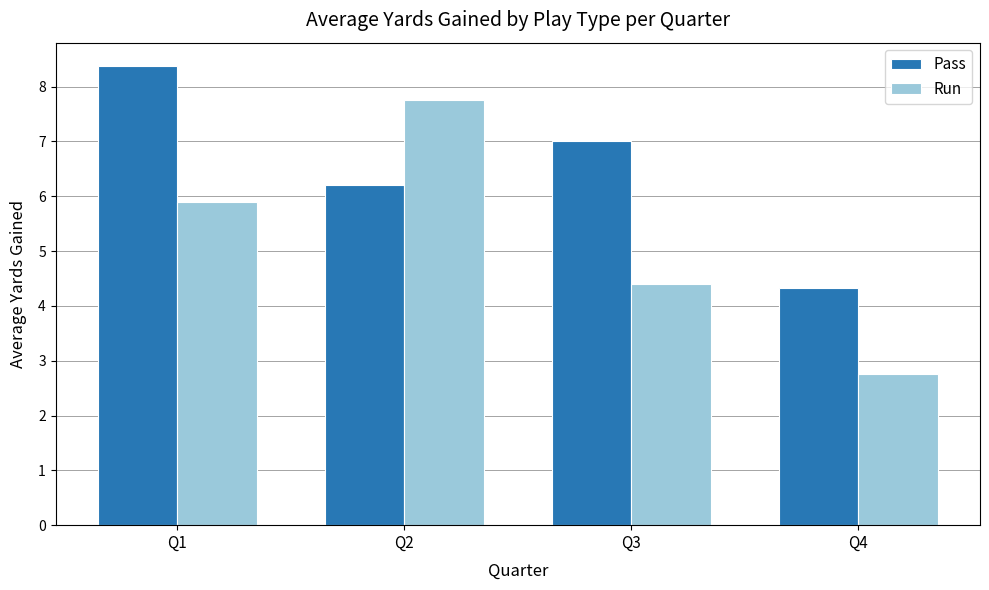

At how many categories does at least one series exceed 3?

4